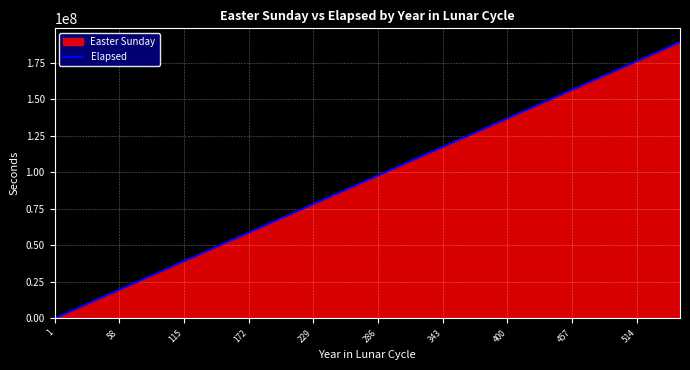

What is the greatest value displayed?

189181580